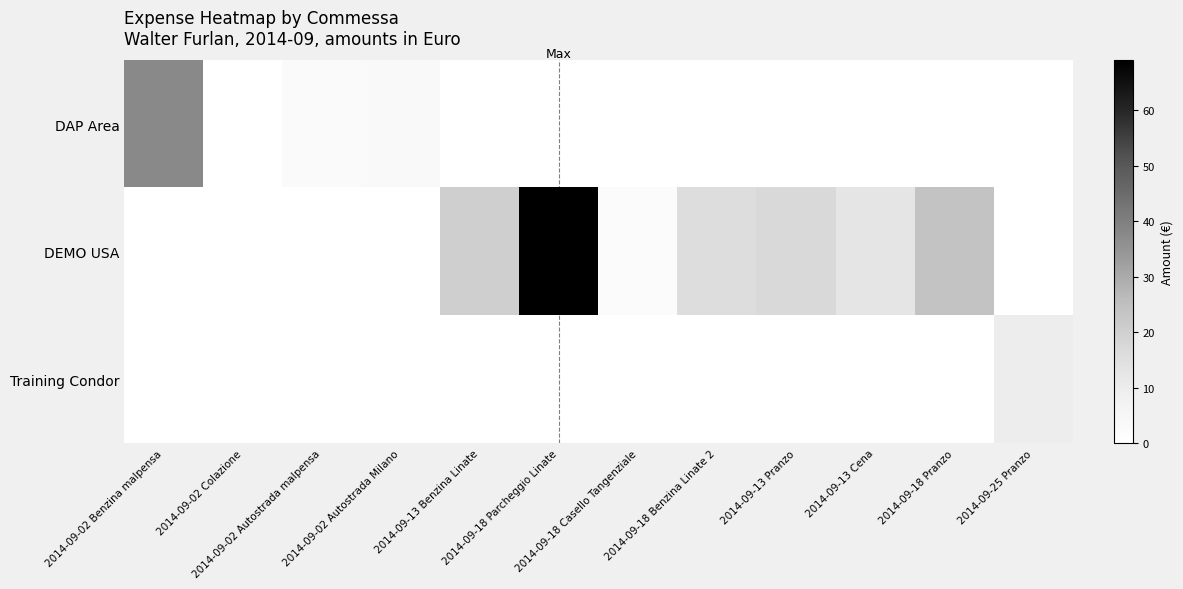

What is the total value across all series at 2014-09-25 Pranzo?

9.5